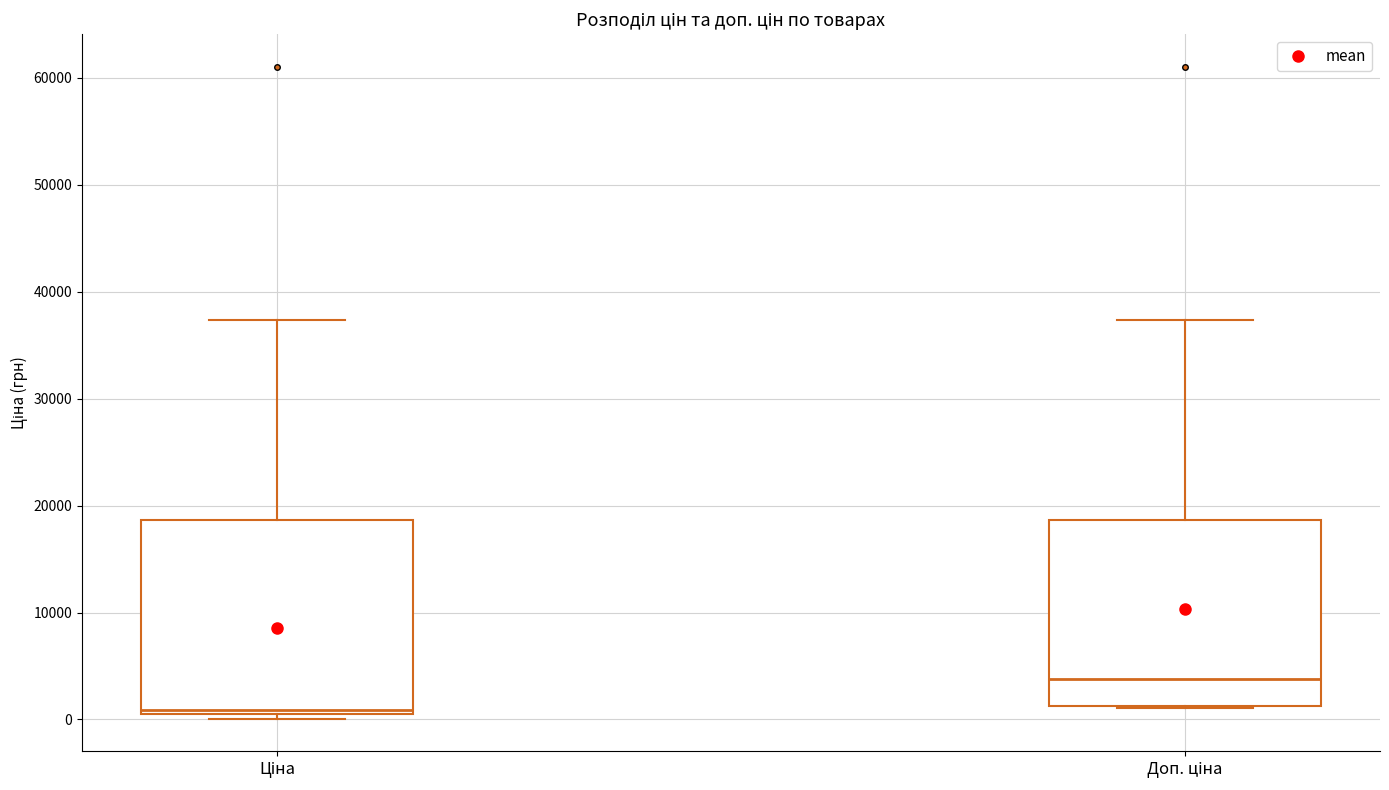

Where is the lower edge of the box for Ціна on the y-axis? The values are not printed on the chart, so give them approximately, as read against the axis.

1000